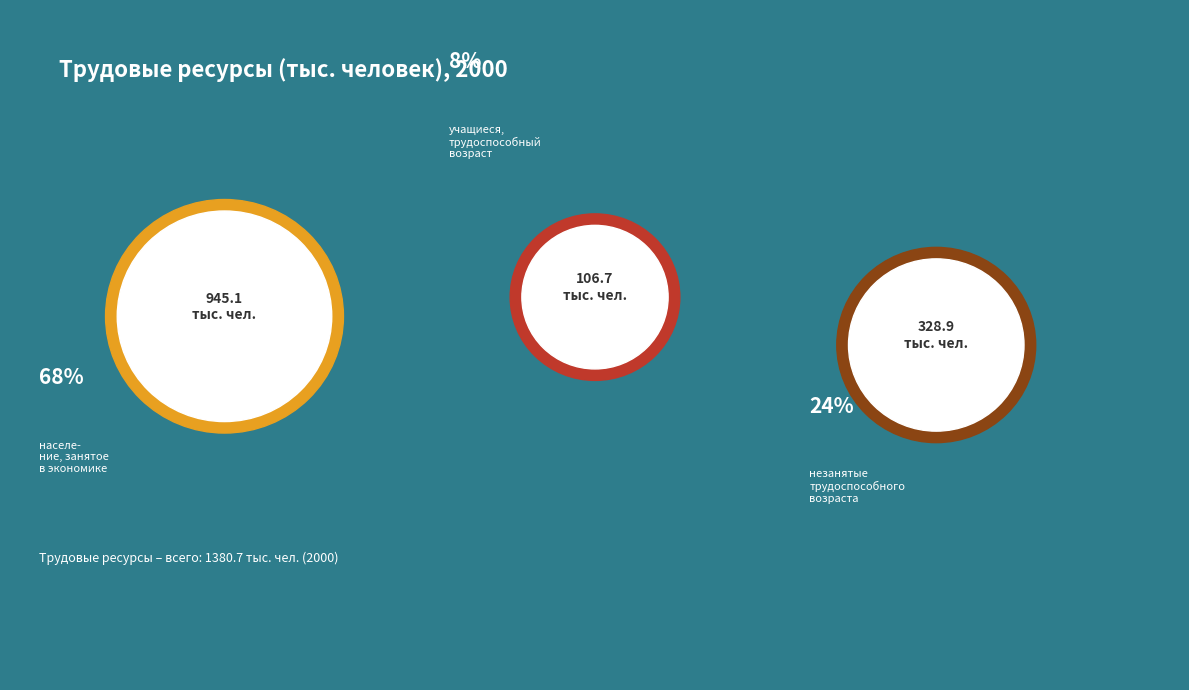

The лица в трудоспособном возрасте, незанятые slice represents 15% of the pie. True or false?

False